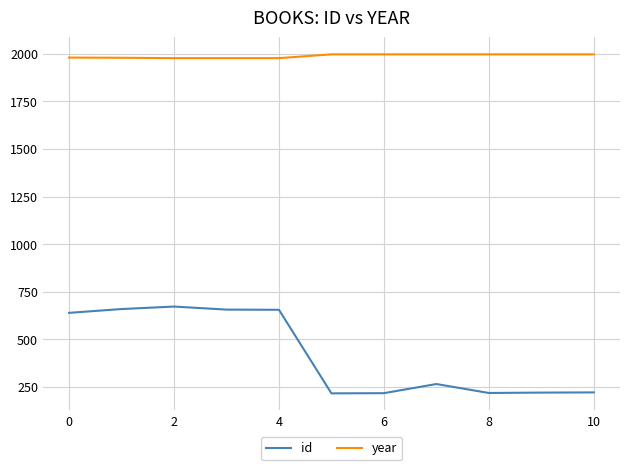

True or false: id has more than 0 interior local peaks.

True